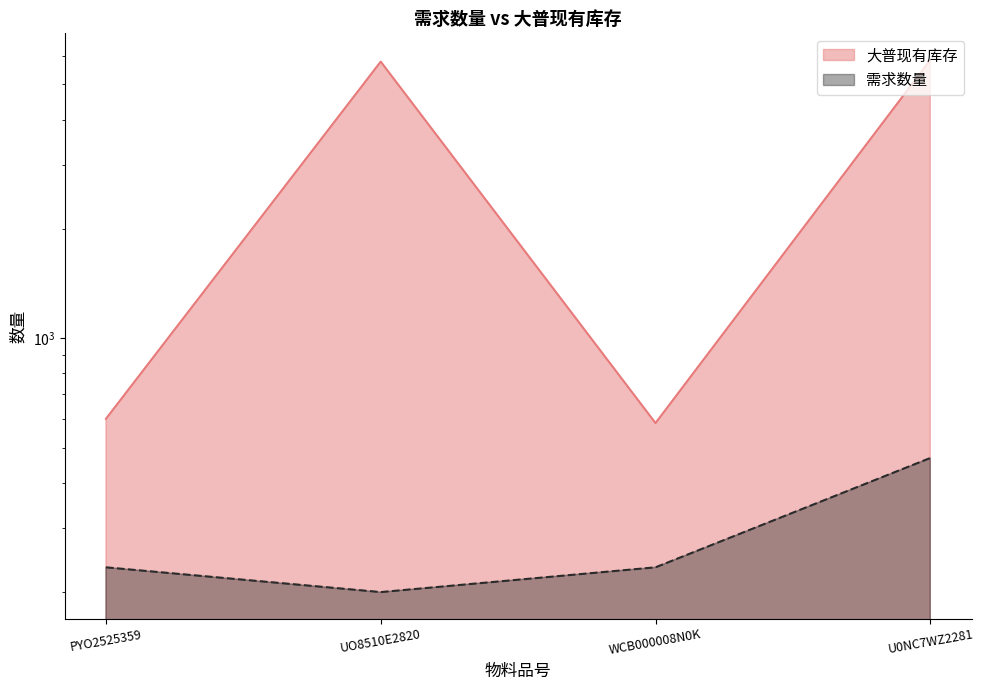

The 大普现有库存 series shows 600 at PYO2525359. True or false?

True